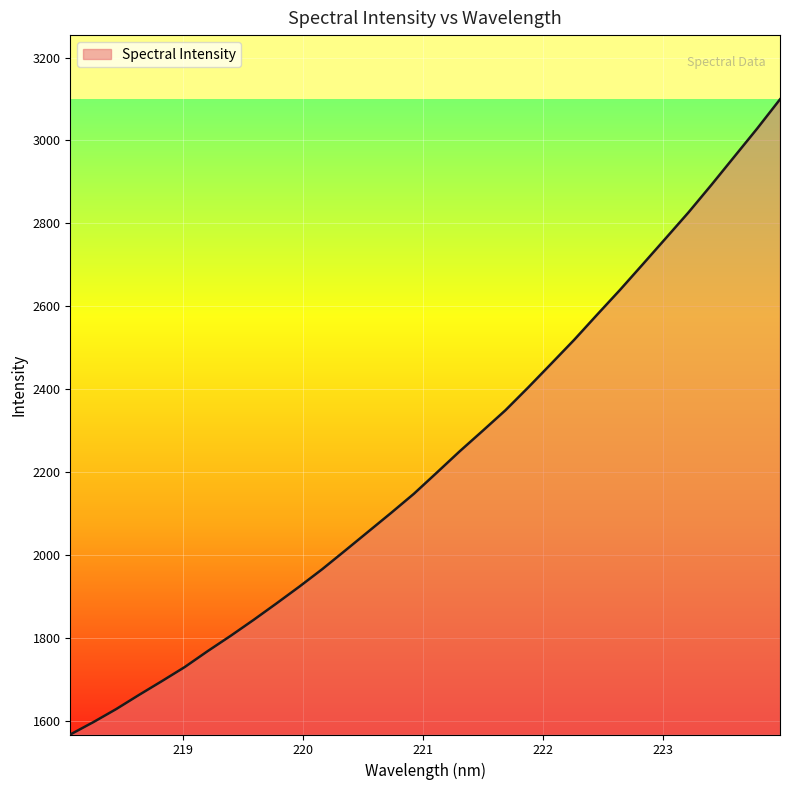

What is the difference between the maximum and minimum values?

1532.9